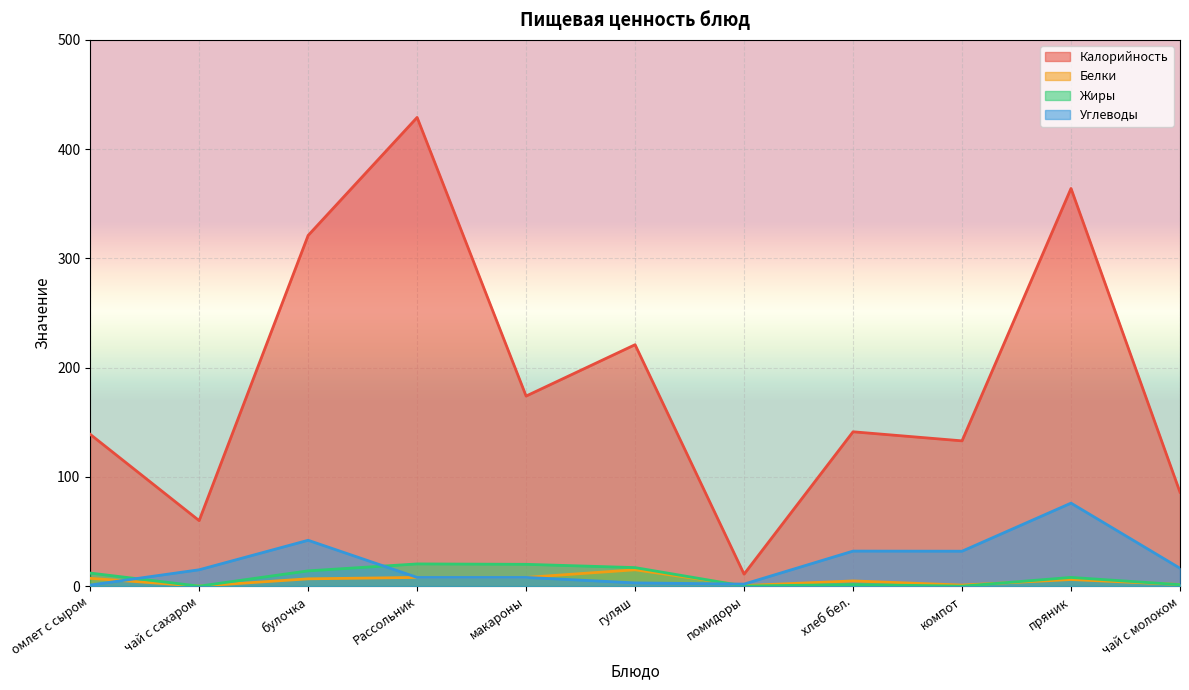

What is the sum of the Жиры values at чай с молоком and макароны?

21.4